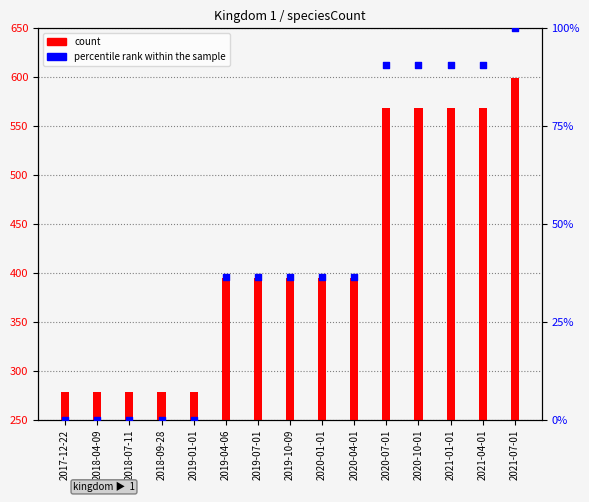

At which category is the sum across all series the highest?

2021-07-01